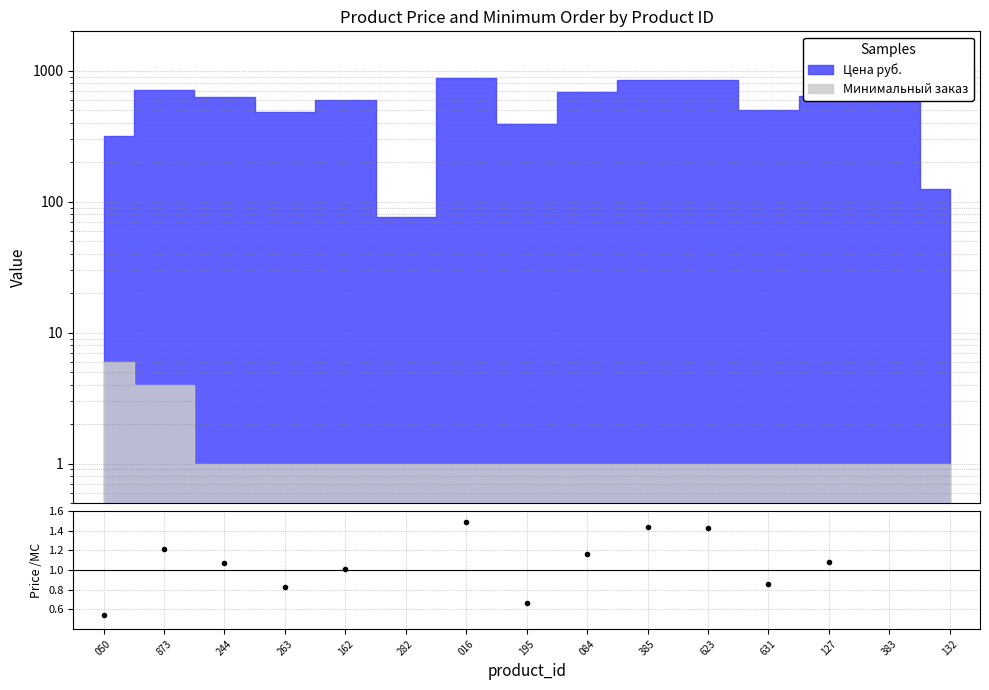

Which has a higher value, 244 or 623?

623